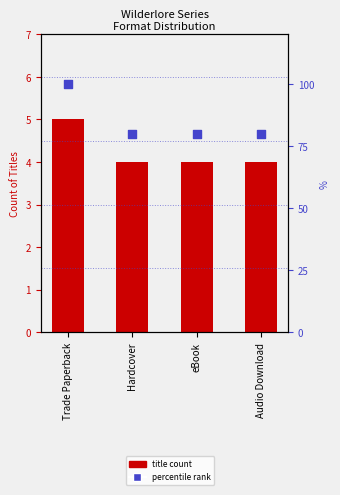

At how many categories does at least one series exceed 23?

4